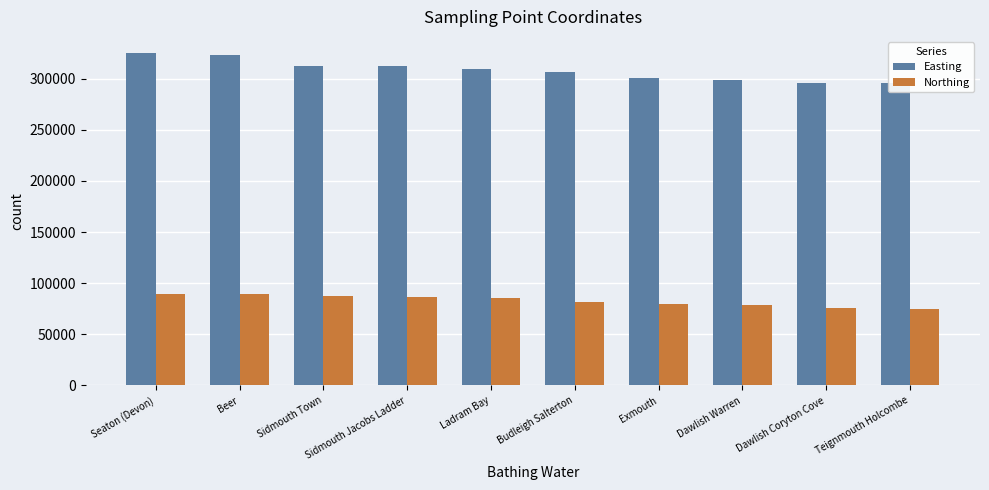

What is the average value of the Easting series?

307926